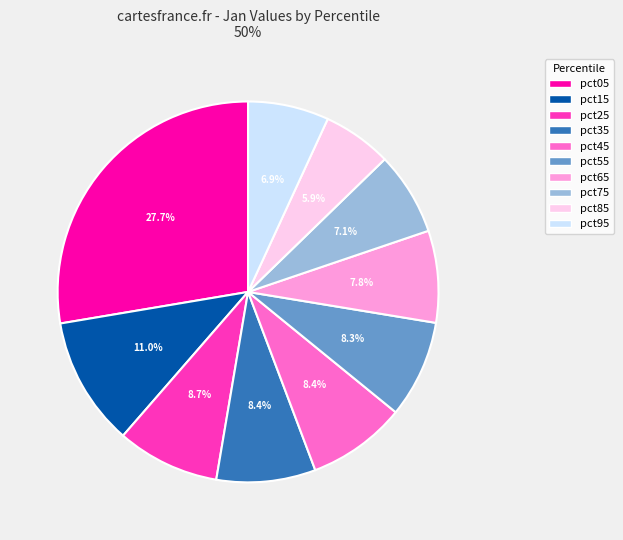

Which category has the smallest portion of the pie?

pct85